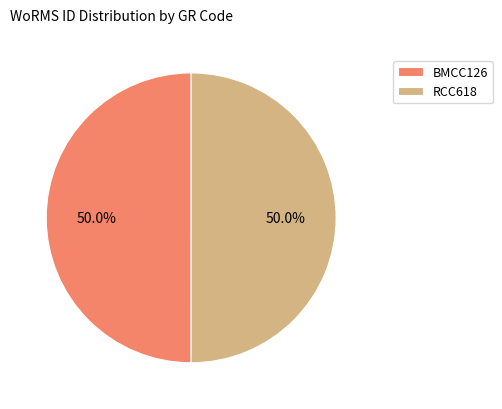

Is it true that BMCC126 is 37% of the pie?

False